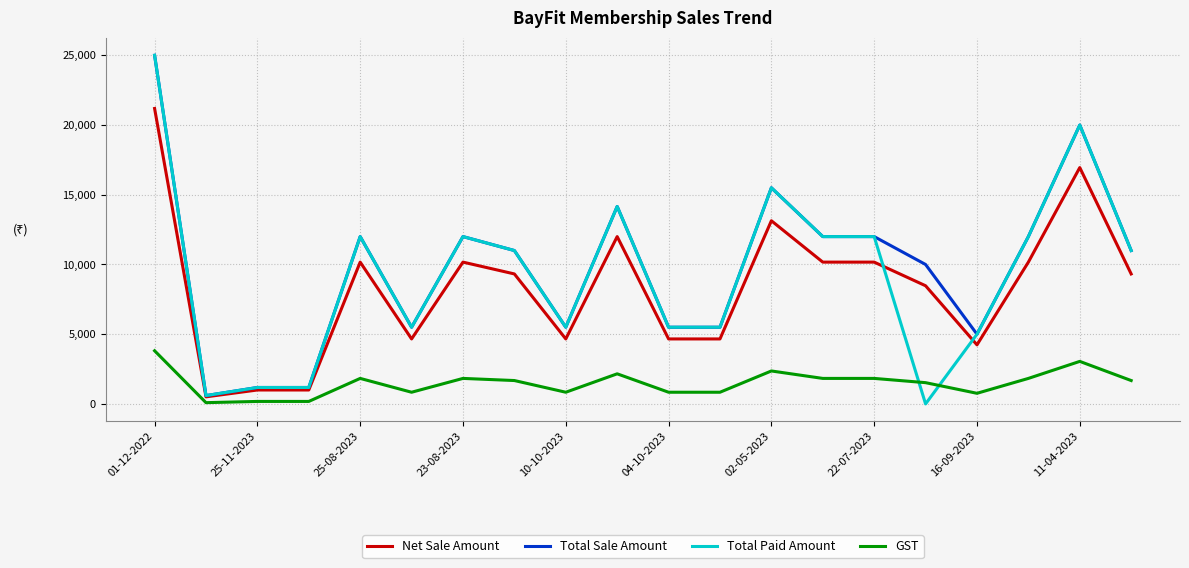

What is the highest value of the Net Sale Amount series?

21186.4